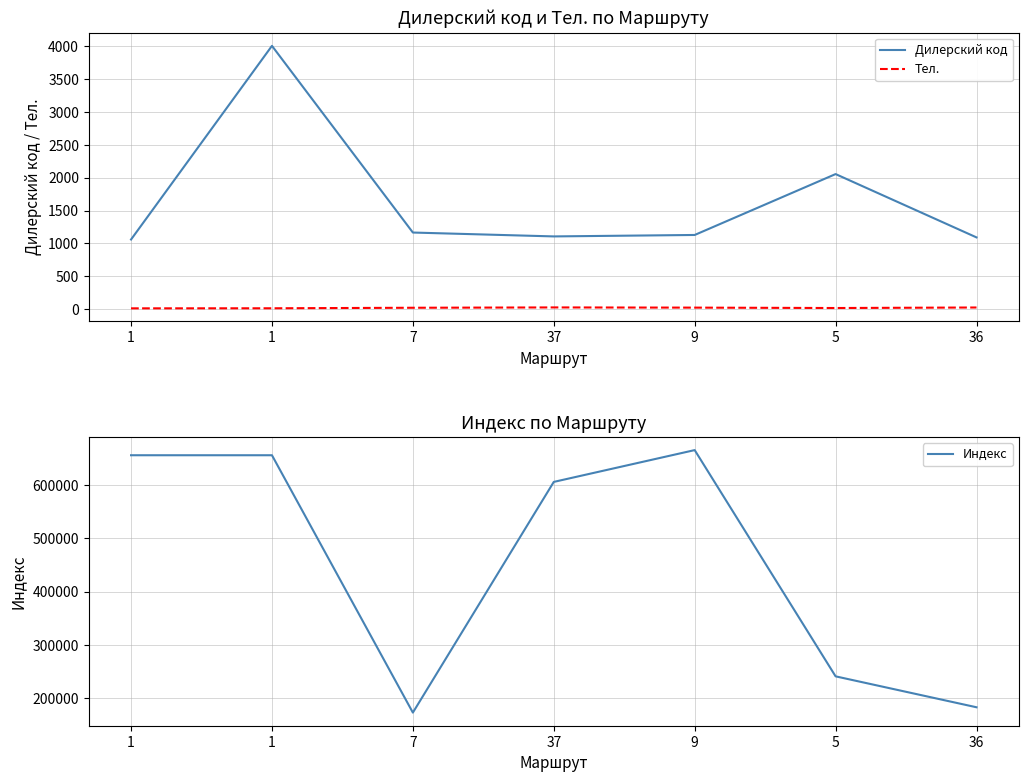

What is the difference between the Дилерский код values at 1 and 5?

996